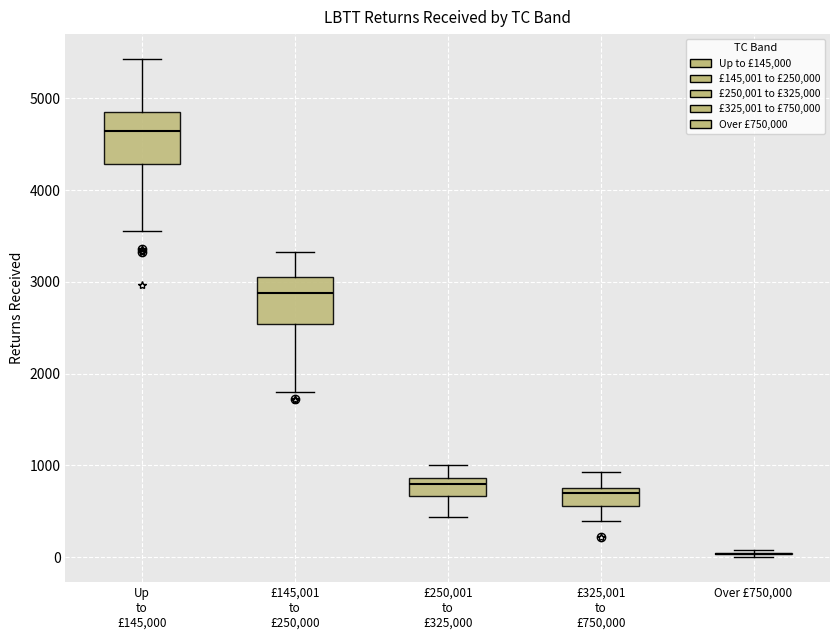

Where is the lower edge of the box for £145,001 to £250,000 on the y-axis? The values are not printed on the chart, so give them approximately, as read against the axis.

2500